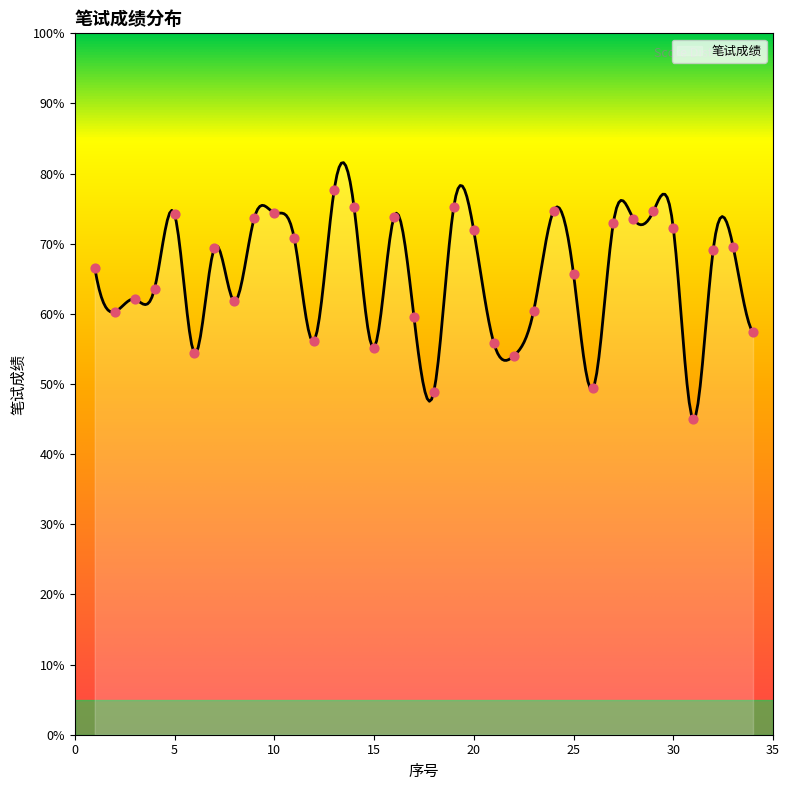

Which has a higher value, 5 or 10?

10